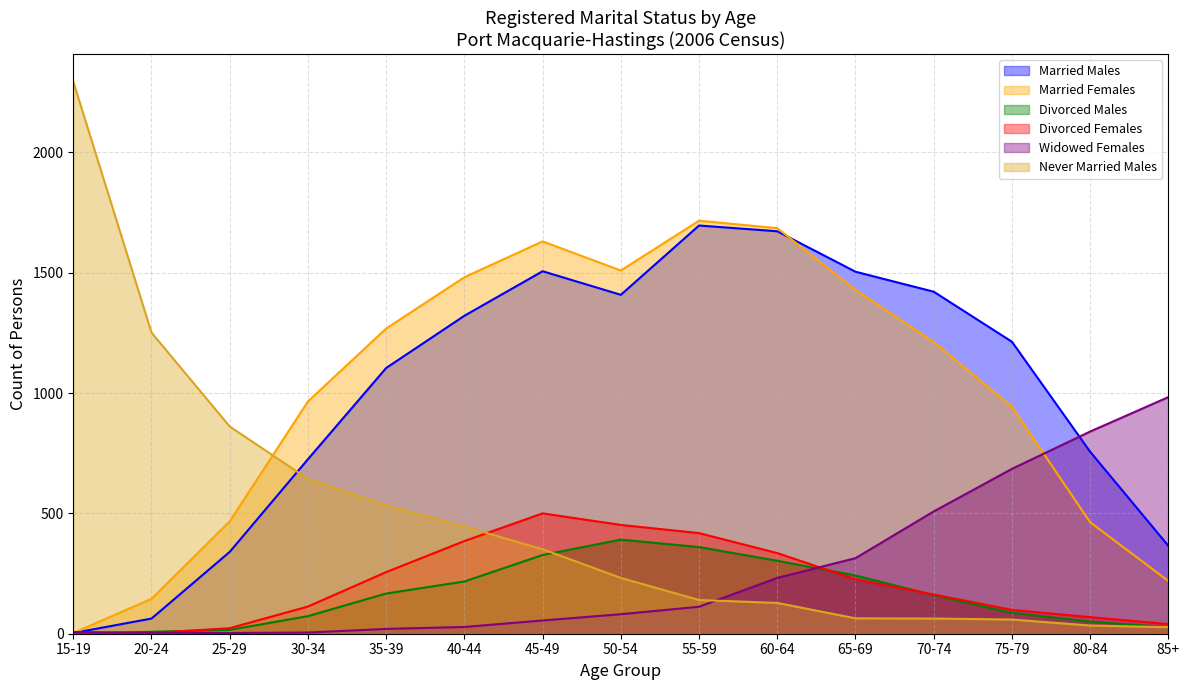

Is the value of Divorced Females at 25-29 greater than the value of Married Females at 20-24?

No